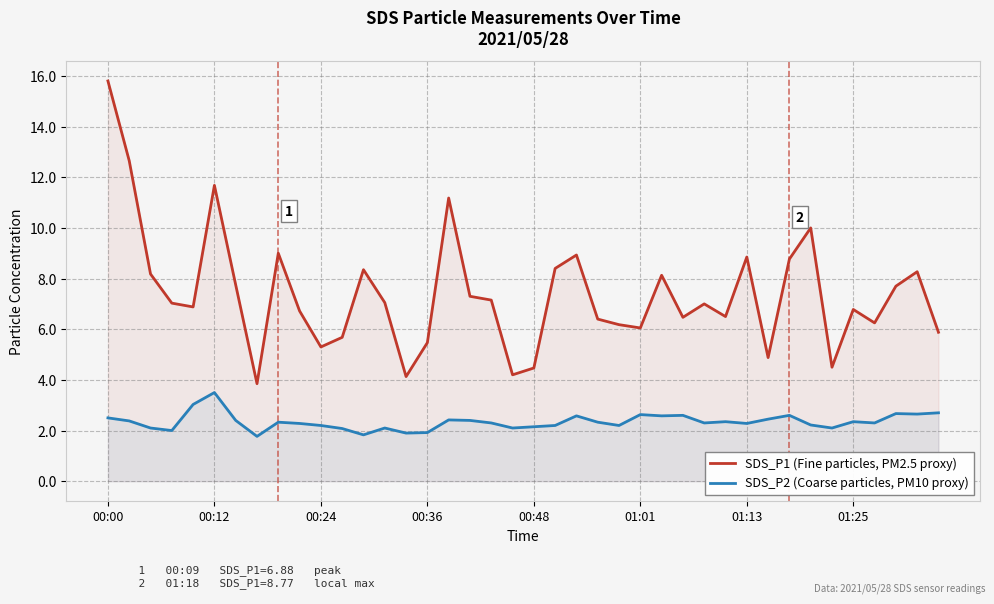

The SDS_P1 (Fine particles, PM2.5 proxy) series shows 6.2 at 24. True or false?

True